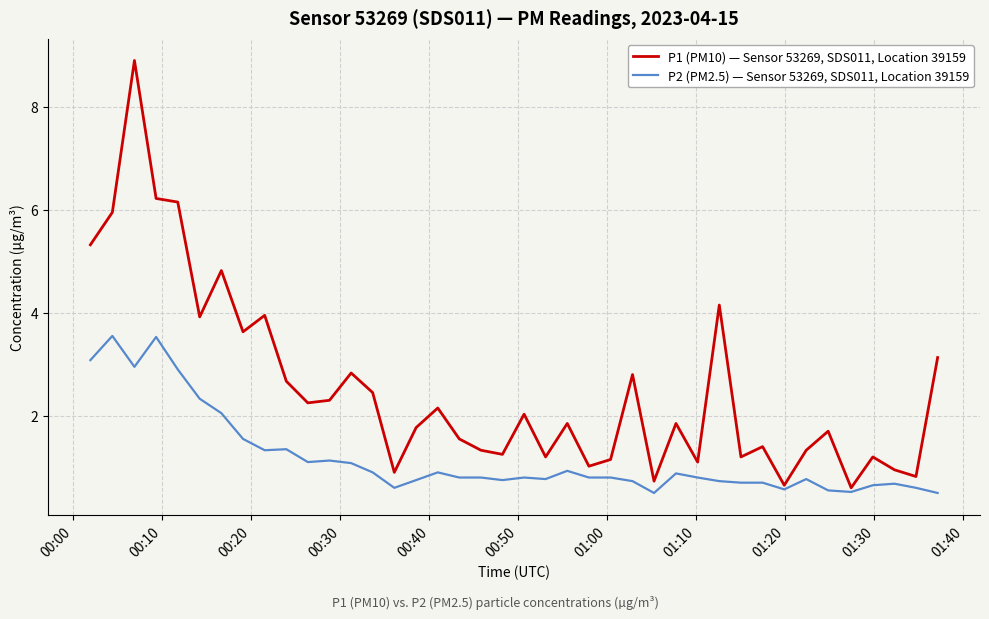

Which series has the widest spread of values?

P1 (PM10) — Sensor 53269, SDS011, Location 39159